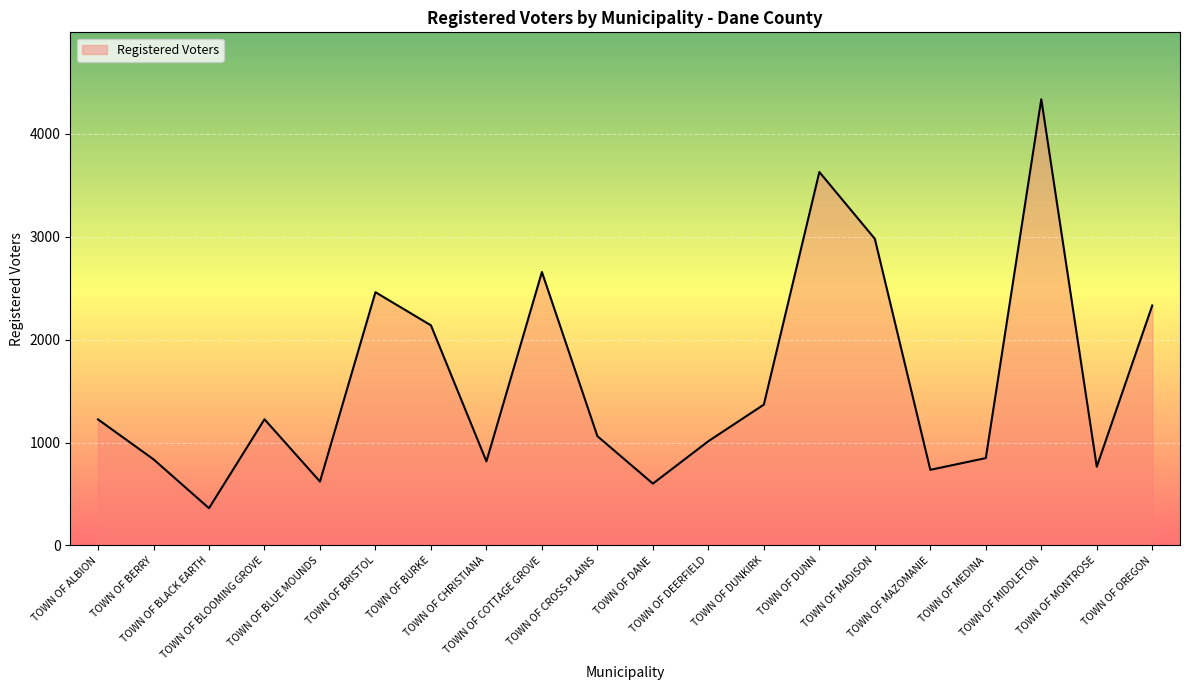

How many distinct data groups are displayed?

1